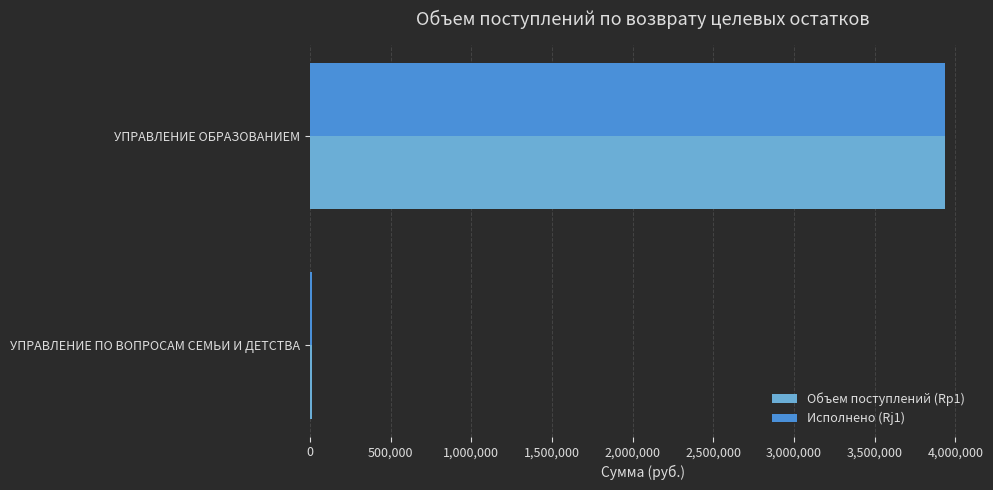

List the labels in order of Исполнено (Rj1) value, largest first.

УПРАВЛЕНИЕ ОБРАЗОВАНИЕМ, УПРАВЛЕНИЕ ПО ВОПРОСАМ СЕМЬИ И ДЕТСТВА